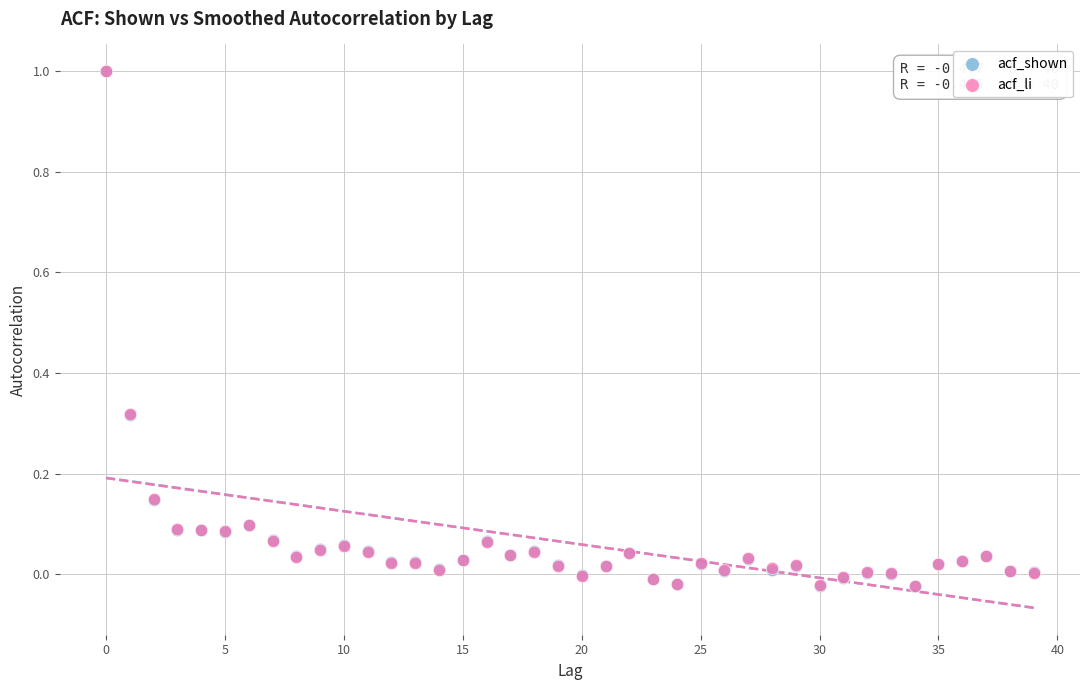

What are all the series names shown in the legend?

acf_shown, acf_li